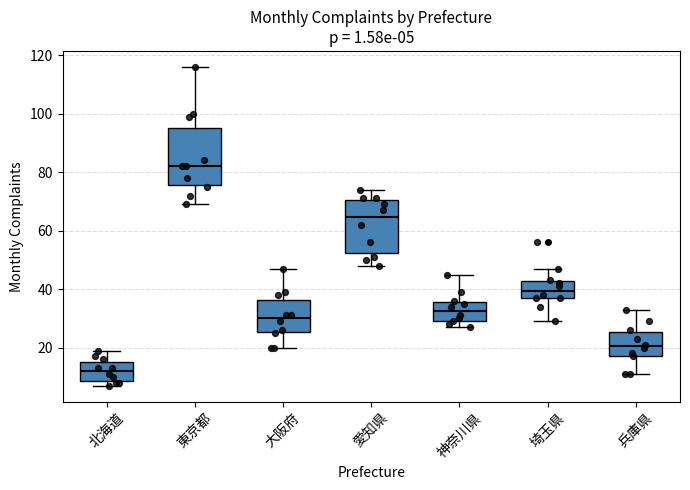

Which box has the highest median line?

東京都